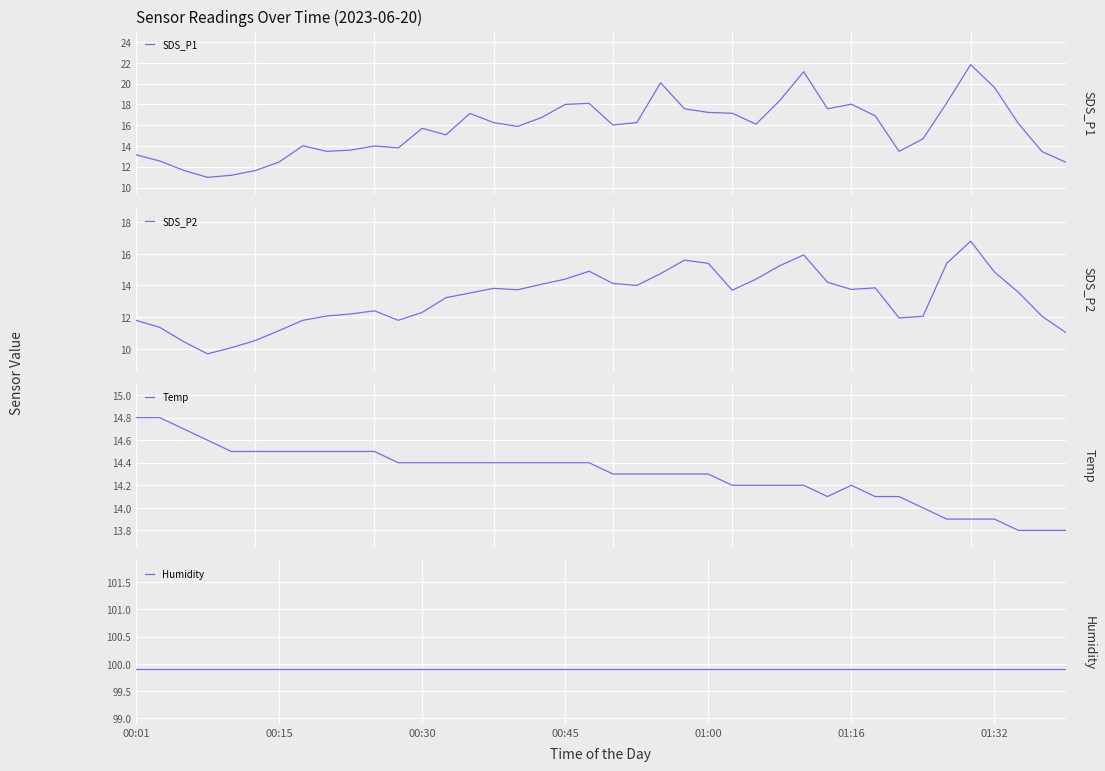

At how many categories does at least one series exceed 94?

40